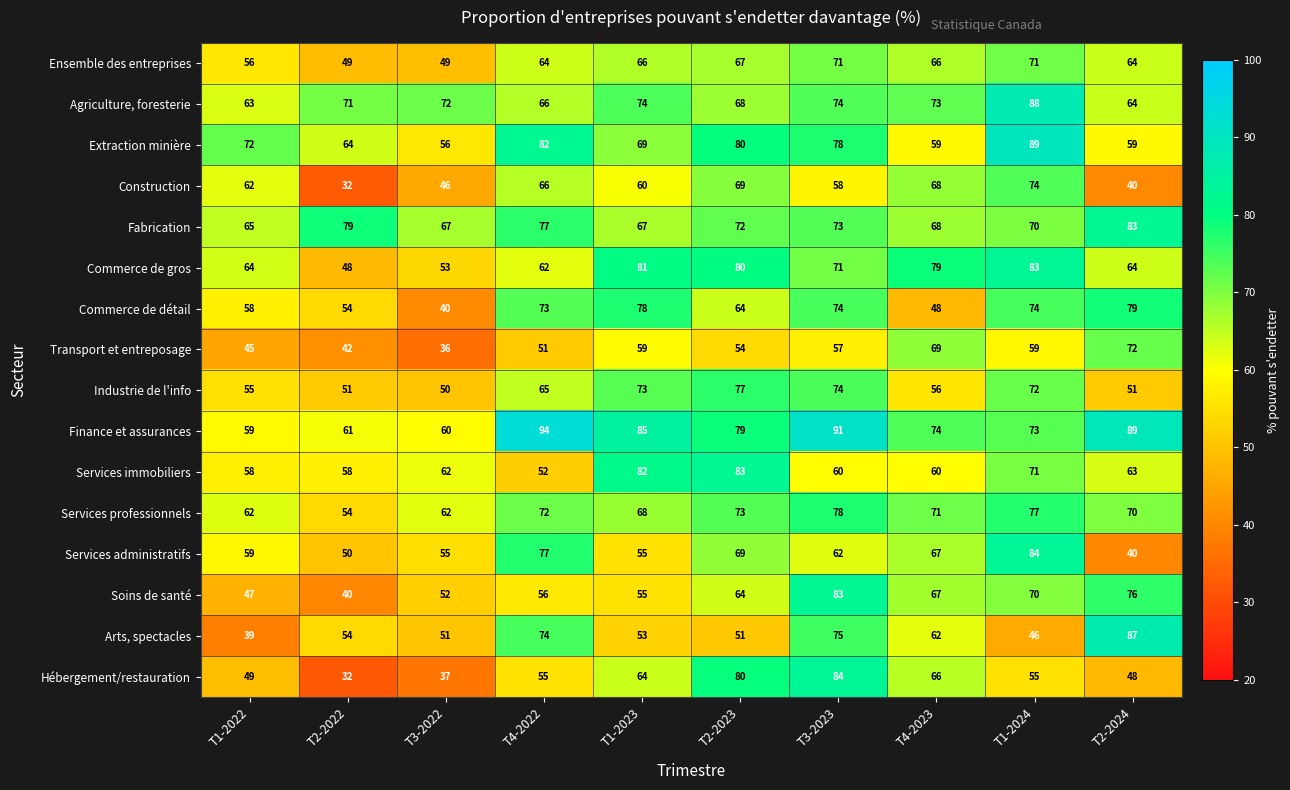

What is the minimum value shown in the chart?

32